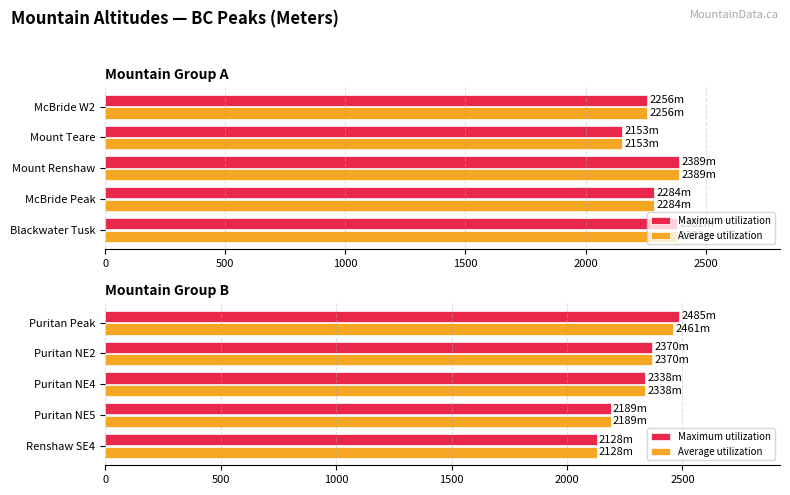

The value of Maximum utilization at Puritan Peak is 844. True or false?

False